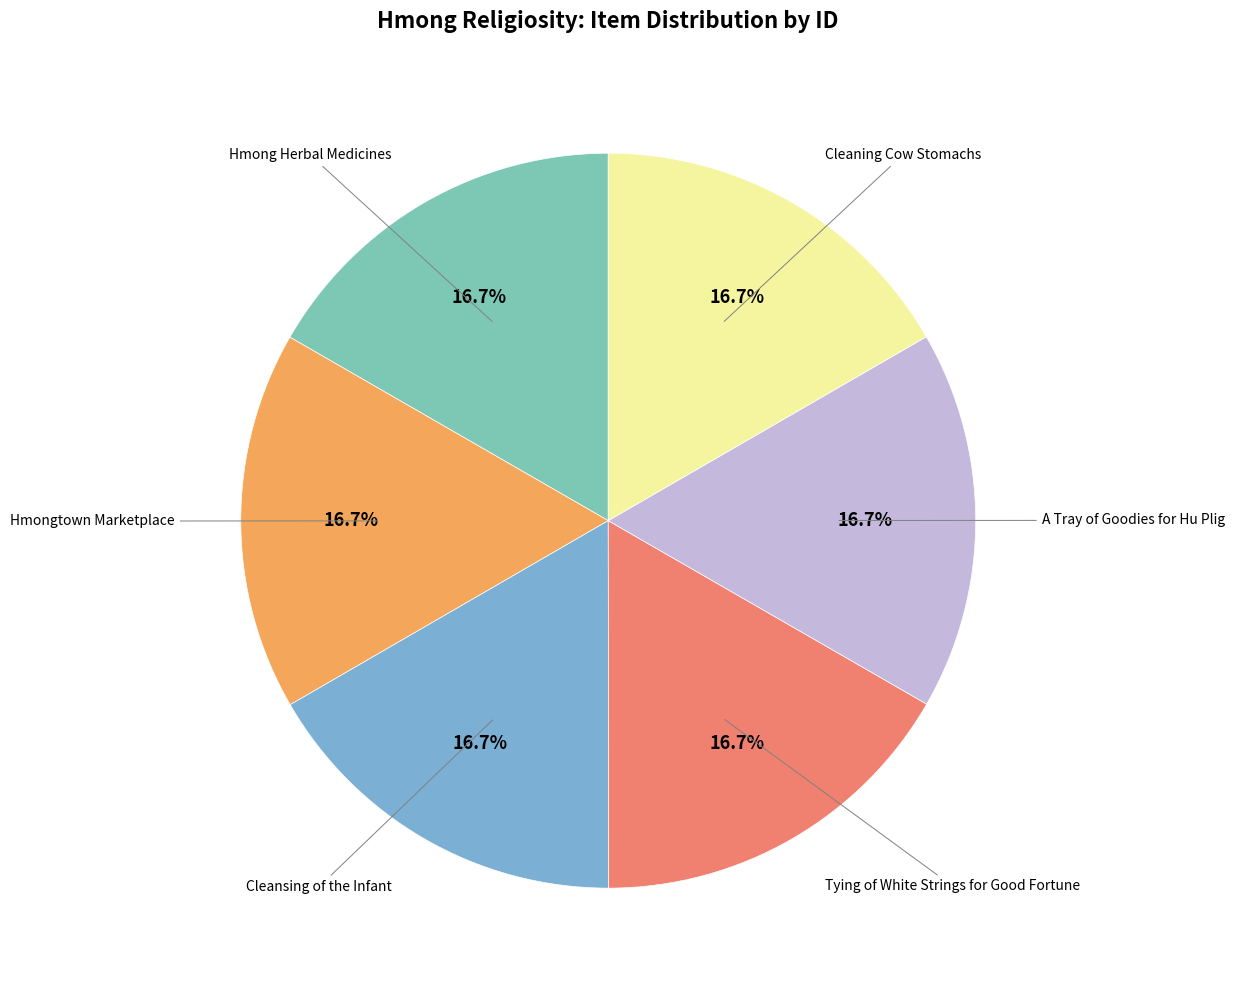

Does any single category account for the majority?

No